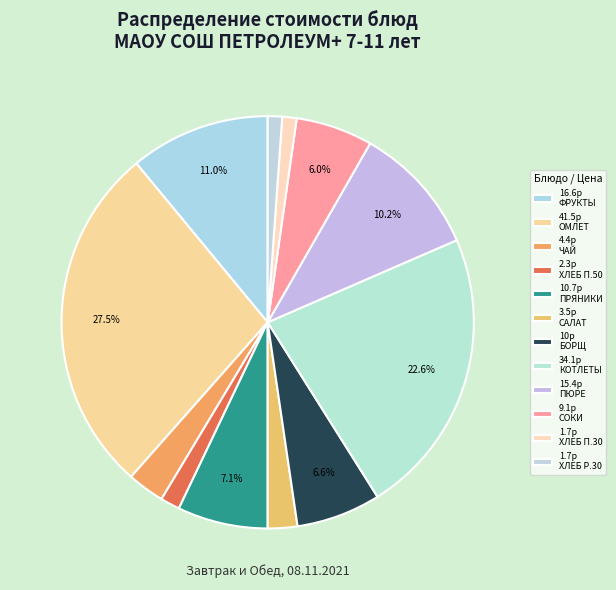

How many segments does this pie chart have?

12